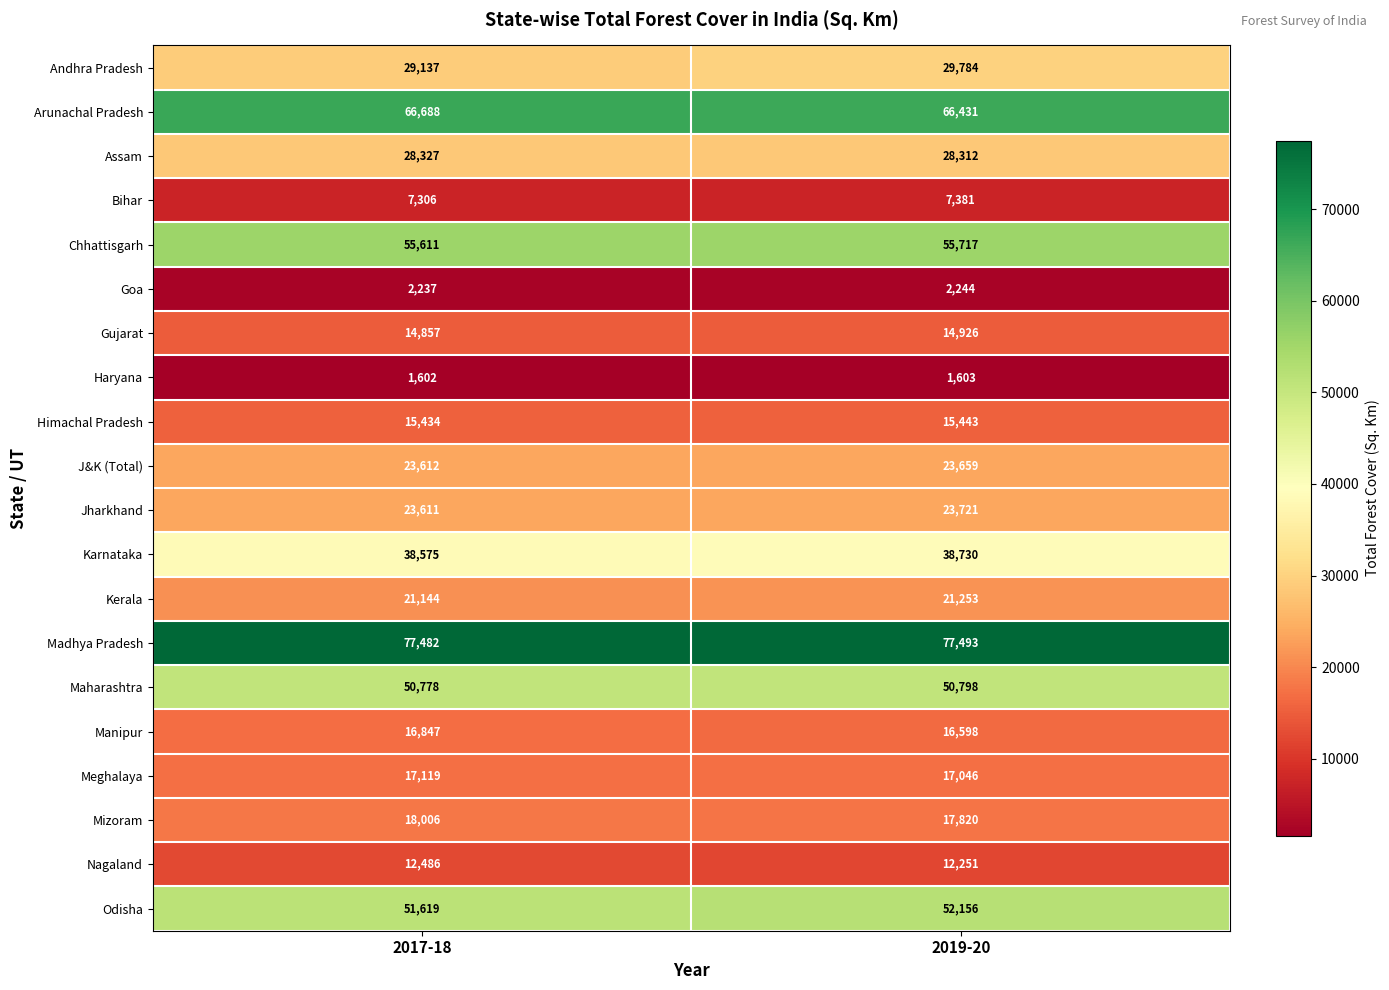

Is the value of Gujarat at 2017-18 greater than the value of Madhya Pradesh at 2017-18?

No